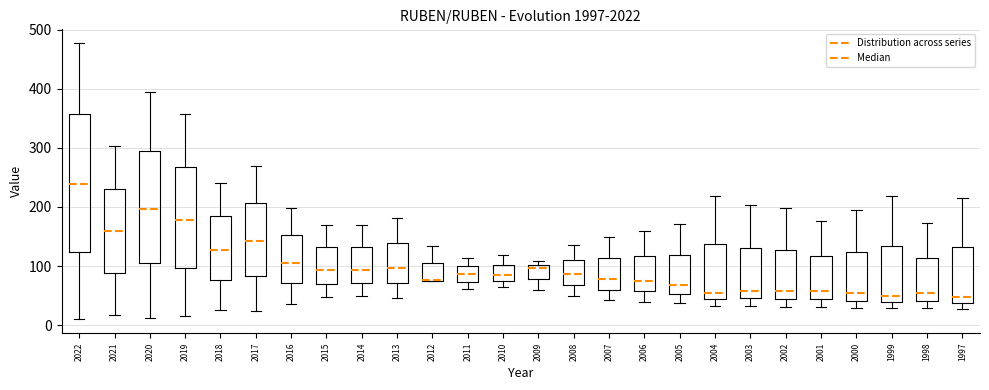

Reading left to right, transcribe this box plot: for each box, give where its median line is, the range the box spans, and where its two whiskers end, as read against the y-axis. The values are not printed on the chart, so give them approximately, as read against the axis.

2022: median 240, box 120 to 360, whiskers 10 to 480
2021: median 160, box 90 to 230, whiskers 20 to 300
2020: median 200, box 100 to 300, whiskers 10 to 390
2019: median 180, box 100 to 270, whiskers 20 to 360
2018: median 130, box 80 to 180, whiskers 30 to 240
2017: median 140, box 80 to 210, whiskers 20 to 270
2016: median 110, box 70 to 150, whiskers 40 to 200
2015: median 90, box 70 to 130, whiskers 50 to 170
2014: median 90, box 70 to 130, whiskers 50 to 170
2013: median 100, box 70 to 140, whiskers 50 to 180
2012: median 80 (drawn on the box's lower edge), box 80 to 110, whiskers 70 to 130
2011: median 90, box 70 to 100, whiskers 60 to 110
2010: median 90, box 80 to 100, whiskers 70 to 120
2009: median 100 (just below the box's upper edge), box 80 to 100, whiskers 60 to 110
2008: median 90, box 70 to 110, whiskers 50 to 140
2007: median 80, box 60 to 110, whiskers 40 to 150
2006: median 80, box 60 to 120, whiskers 40 to 160
2005: median 70, box 50 to 120, whiskers 40 to 170
2004: median 60, box 40 to 140, whiskers 30 to 220
2003: median 60, box 50 to 130, whiskers 30 to 200
2002: median 60, box 40 to 130, whiskers 30 to 200
2001: median 60, box 40 to 120, whiskers 30 to 180
2000: median 50, box 40 to 120, whiskers 30 to 190
1999: median 50, box 40 to 130, whiskers 30 to 220
1998: median 50, box 40 to 110, whiskers 30 to 170
1997: median 50, box 40 to 130, whiskers 30 to 220